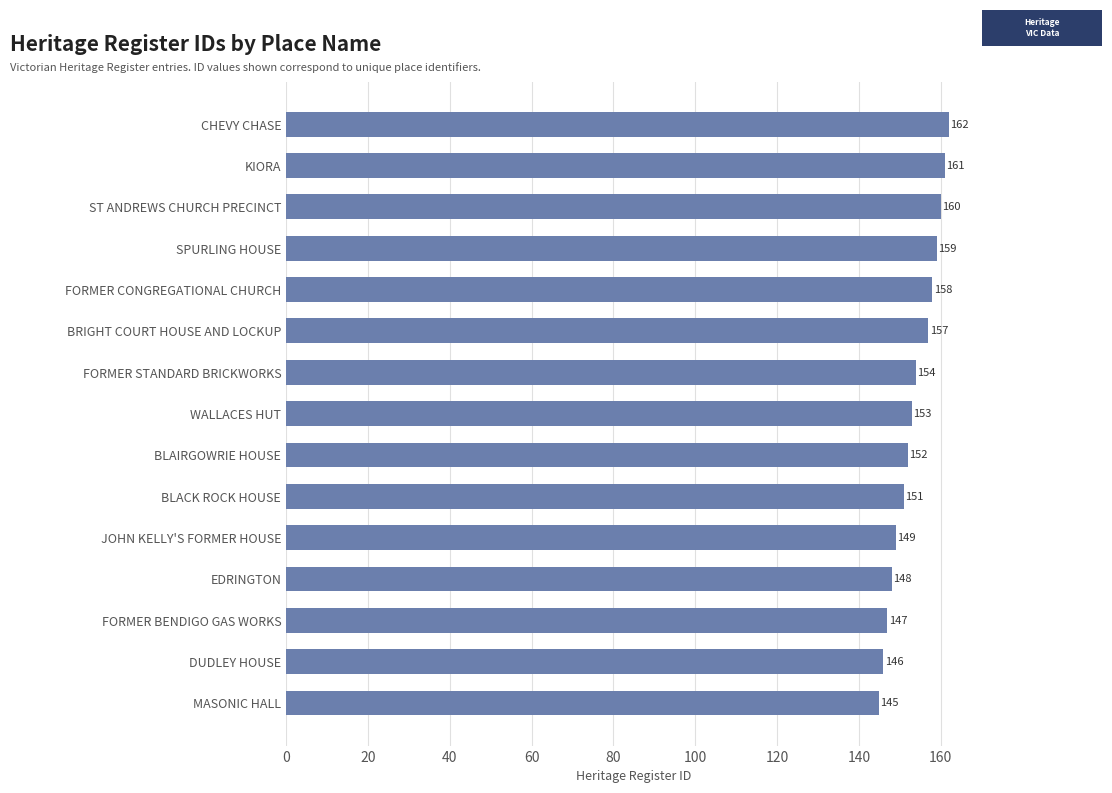

At which label is the value closest to 153?

WALLACES HUT